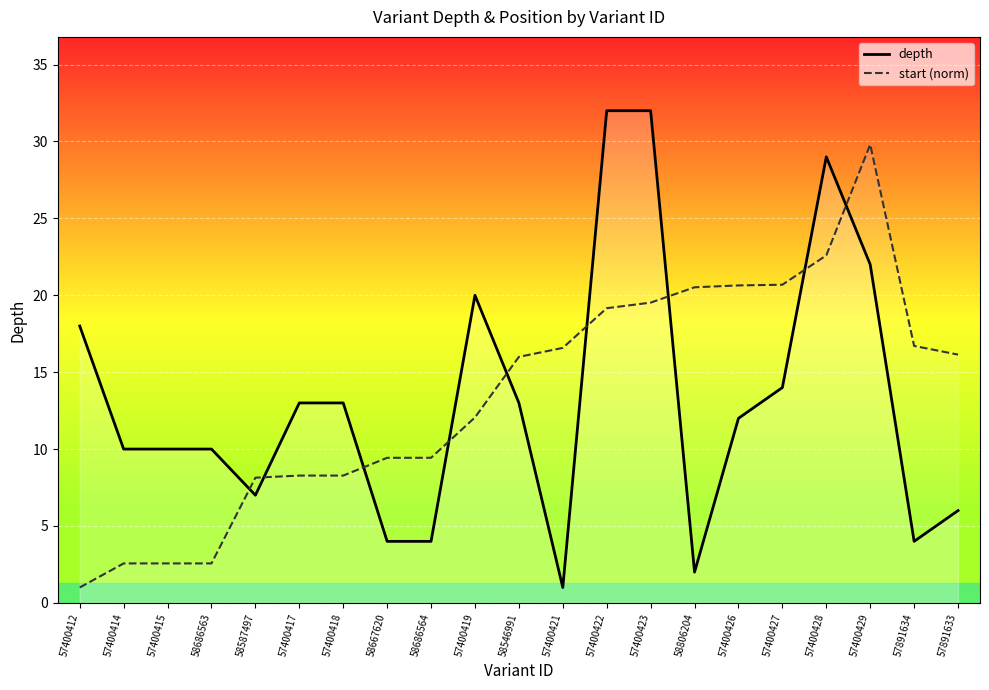

What is the total value across all series at 57400418?

21.3